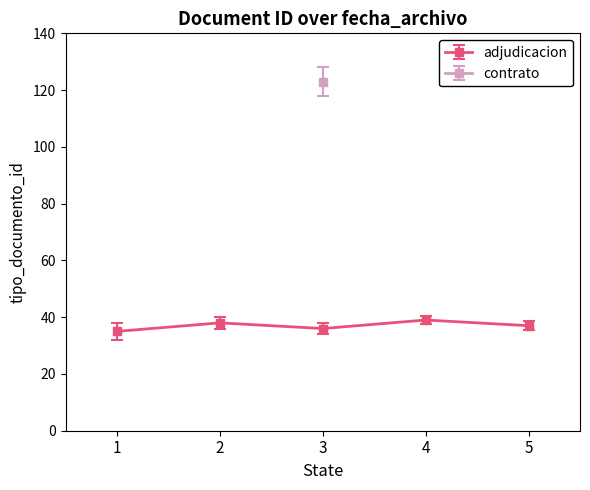

What is the maximum value shown in the chart?

123